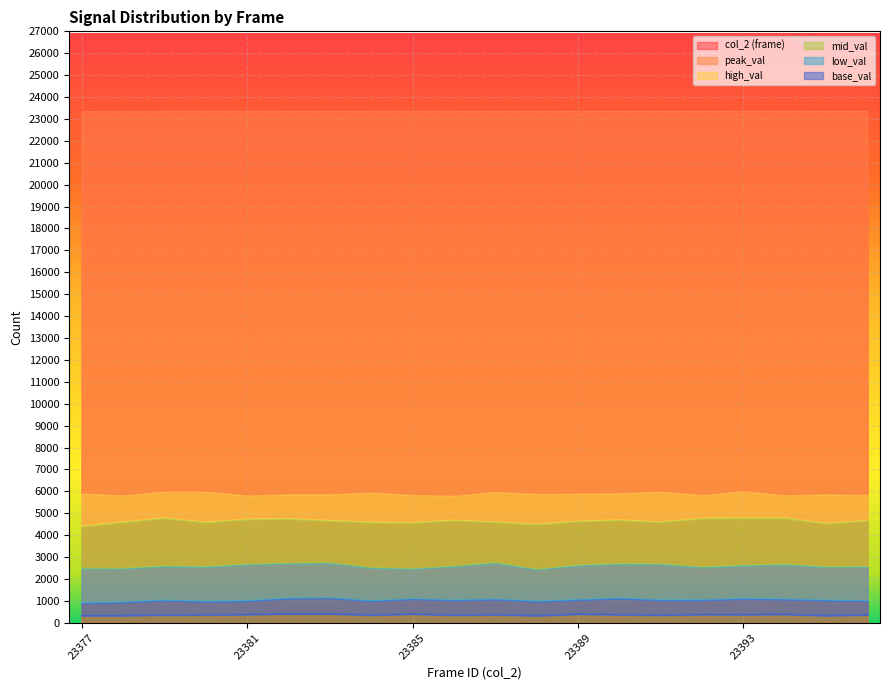

Reading left to right, extract all data points from this chart.

col_2 (frame): 23377=23377	23378=23378	23379=23379	23380=23380	23381=23381	23382=23382	23383=23383	23384=23384	23385=23385	23386=23386	23387=23387	23388=23388	23389=23389	23390=23390	23391=23391	23392=23392	23393=23393	23394=23394	23395=23395	23396=23396
peak_val: 23377=5903	23378=5814	23379=5986	23380=5984	23381=5810	23382=5866	23383=5865	23384=5946	23385=5835	23386=5795	23387=5970	23388=5879	23389=5889	23390=5913	23391=5986	23392=5827	23393=6002	23394=5817	23395=5865	23396=5835
high_val: 23377=4403	23378=4601	23379=4783	23380=4586	23381=4731	23382=4753	23383=4664	23384=4589	23385=4570	23386=4678	23387=4601	23388=4500	23389=4635	23390=4693	23391=4601	23392=4778	23393=4787	23394=4791	23395=4533	23396=4675
mid_val: 23377=2481	23378=2474	23379=2581	23380=2555	23381=2661	23382=2710	23383=2728	23384=2506	23385=2464	23386=2576	23387=2734	23388=2430	23389=2621	23390=2685	23391=2677	23392=2530	23393=2612	23394=2655	23395=2544	23396=2551
low_val: 23377=893	23378=934	23379=1021	23380=967	23381=992	23382=1113	23383=1131	23384=990	23385=1083	23386=1025	23387=1070	23388=970	23389=1043	23390=1114	23391=1030	23392=1036	23393=1092	23394=1069	23395=1022	23396=996
base_val: 23377=328	23378=330	23379=357	23380=364	23381=378	23382=403	23383=404	23384=356	23385=396	23386=353	23387=370	23388=327	23389=394	23390=371	23391=353	23392=379	23393=374	23394=386	23395=328	23396=365